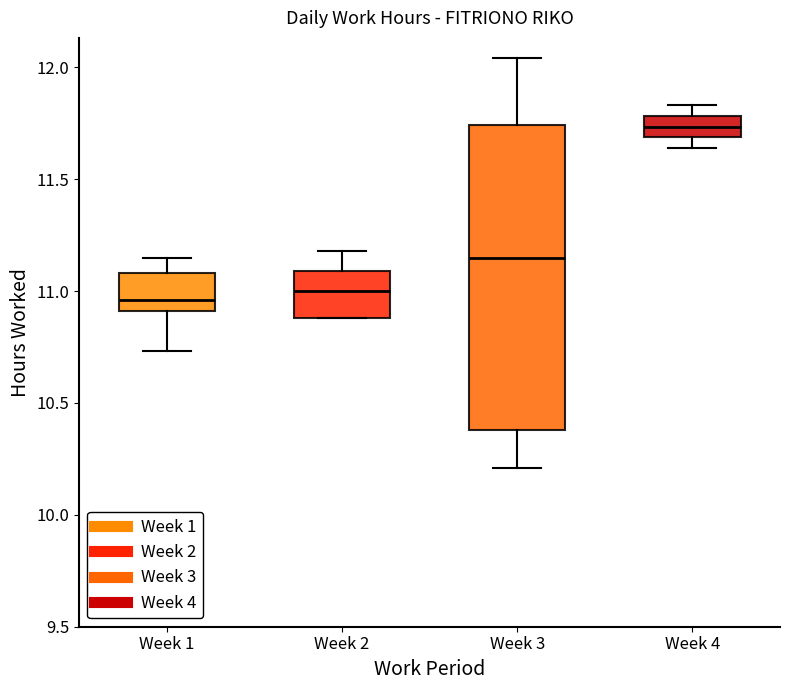

Where is the upper edge of the box for Week 2 on the y-axis? The values are not printed on the chart, so give them approximately, as read against the axis.

11.10